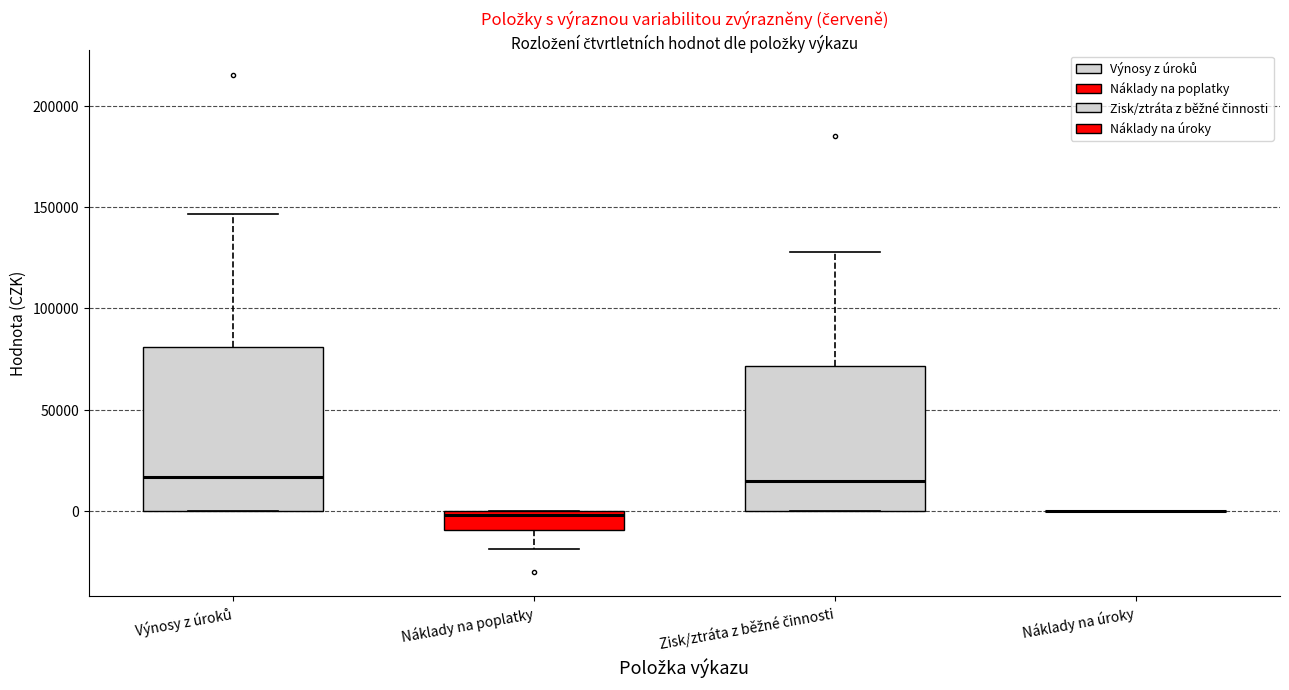

Reading left to right, read every box against the y-axis: the position of its median line, the range the box covers, and the ends of its whiskers. The values are not printed on the chart, so give them approximately, as read against the axis.

Výnosy z úroků: median 15000, box 0 to 80000, whiskers 0 to 145000
Náklady na poplatky: median 0 (just below the box's upper edge), box -10000 to 0, whiskers -20000 to 0
Zisk/ztráta z běžné činnosti: median 15000, box 0 to 70000, whiskers 0 to 130000
Náklady na úroky: box collapsed to a line at 0, whiskers 0 to 0